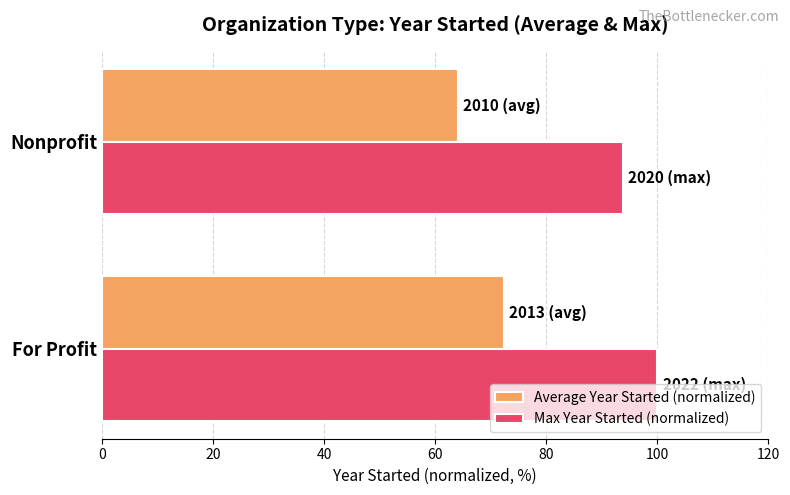

Rank the series at For Profit from lowest to highest value.

Average Year Started (normalized), Max Year Started (normalized)